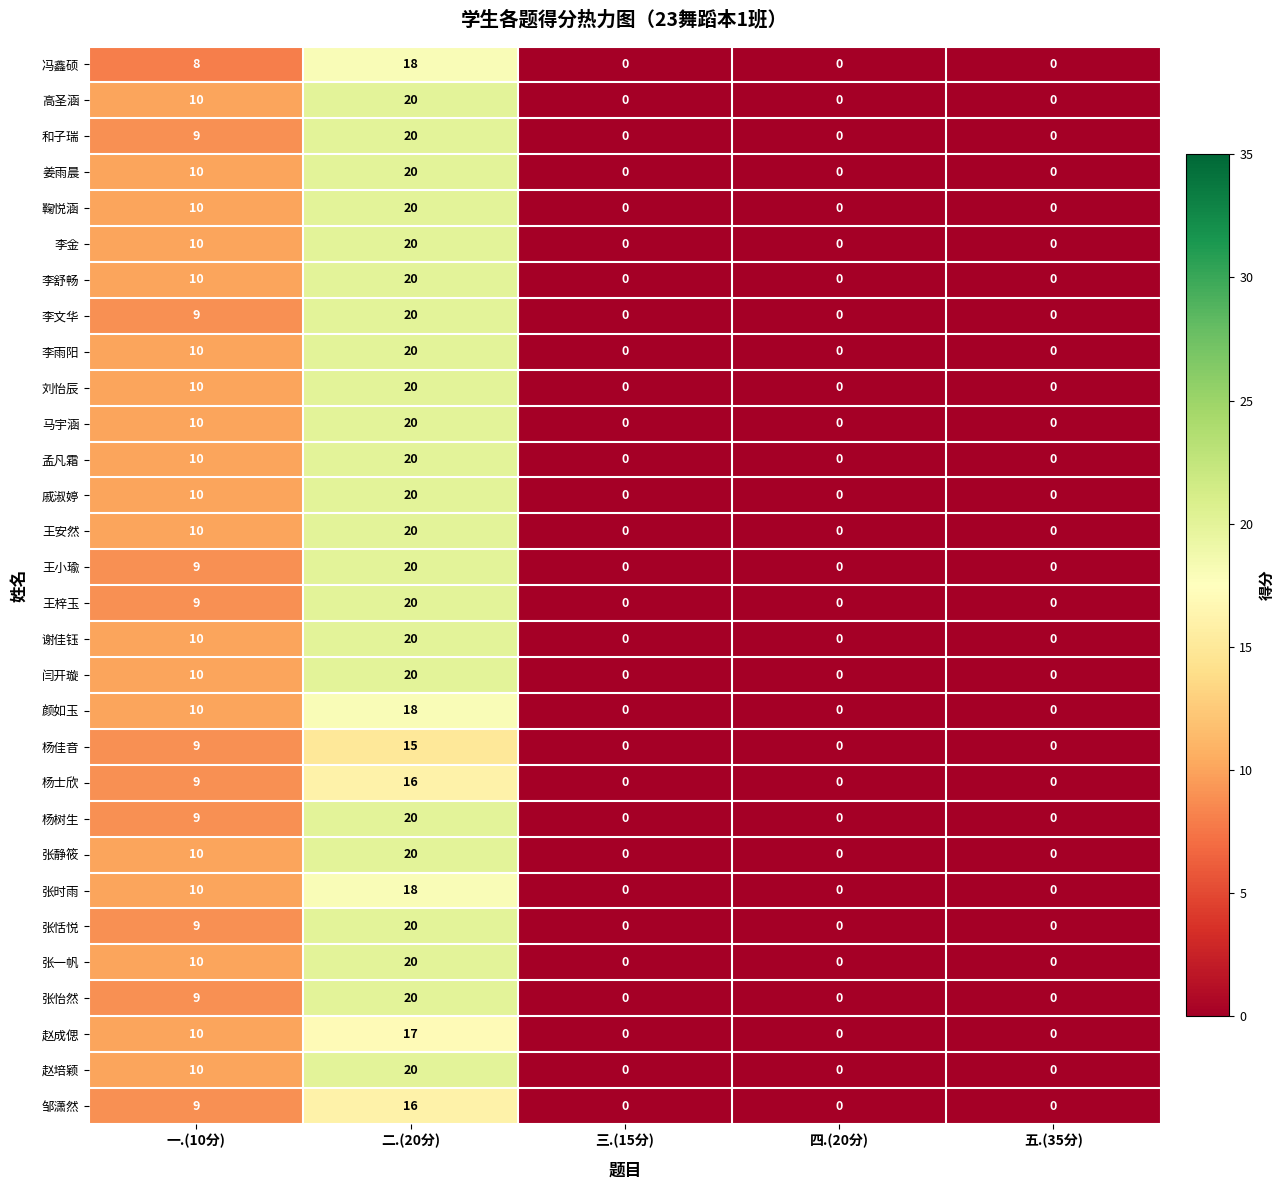

What is the difference between the 马宇涵 values at 四.(20分) and 一.(10分)?

10